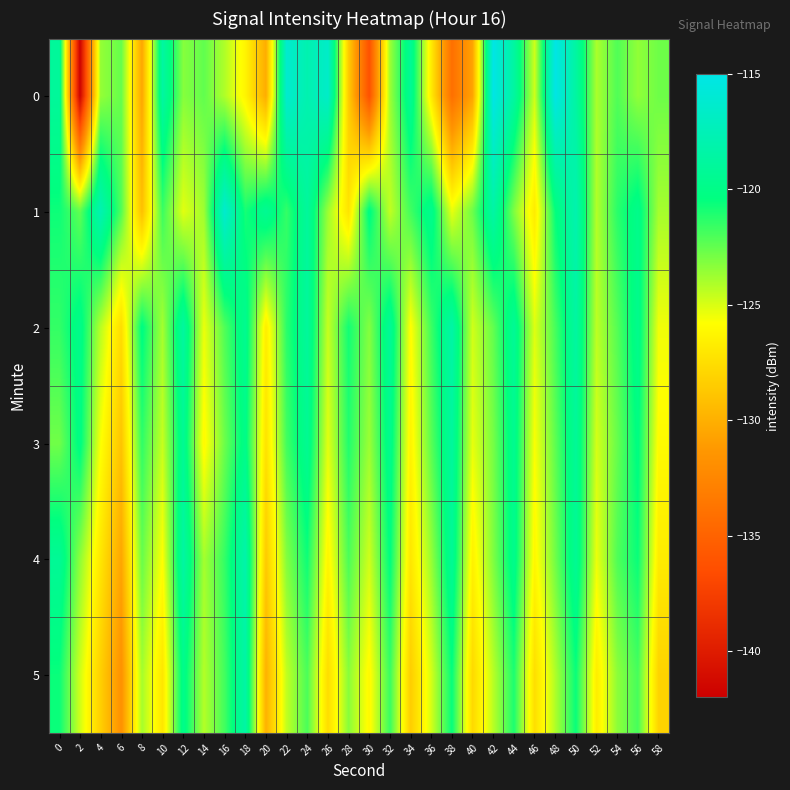

Rank the series by their maximum value, from highest to lowest.

0, 1, 4, 2, 5, 3